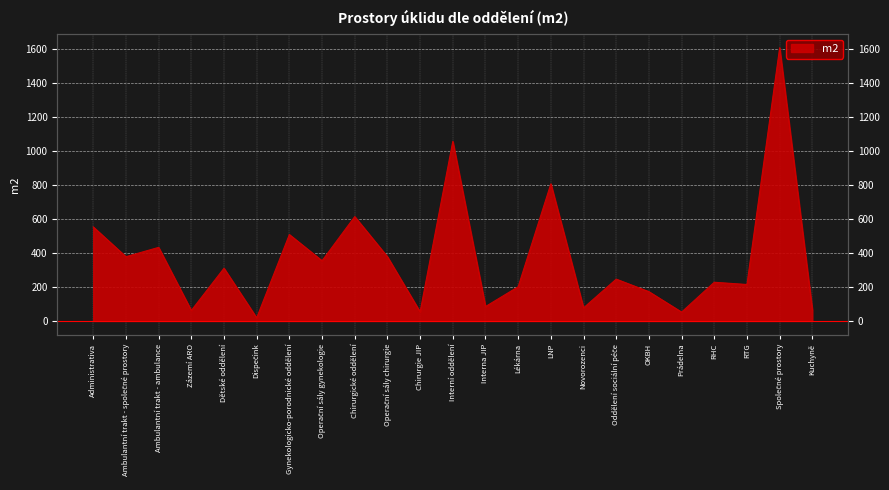

What is the sum of all values?

8483.5